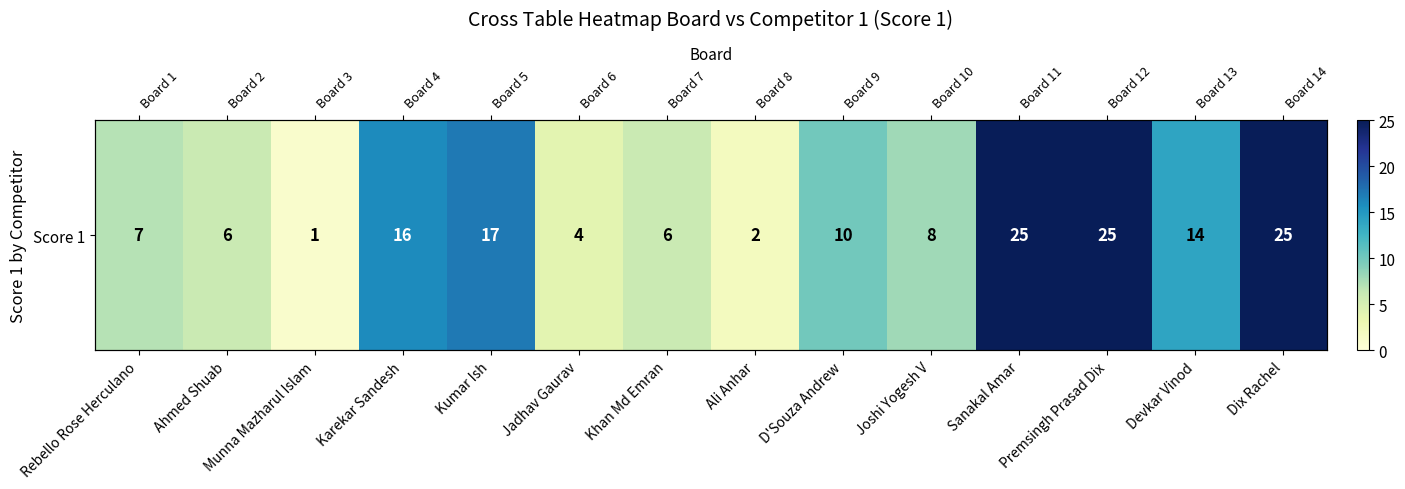

Which has a higher value, Karekar Sandesh or D'Souza Andrew?

Karekar Sandesh